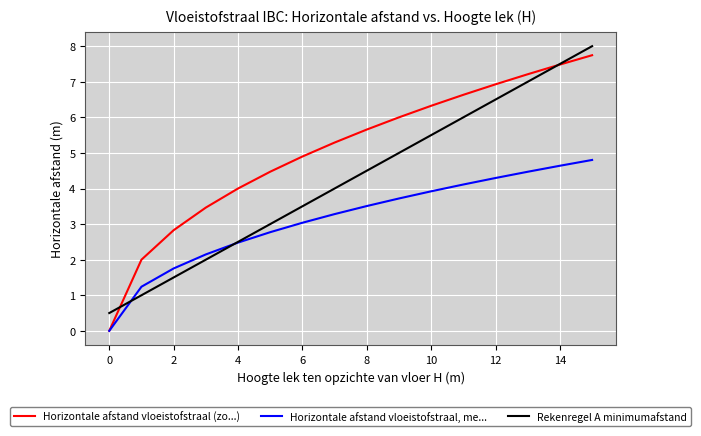

How many times do Rekenregel A minimumafstand and Horizontale afstand vloeistofstraal (zo...) cross each other?

2